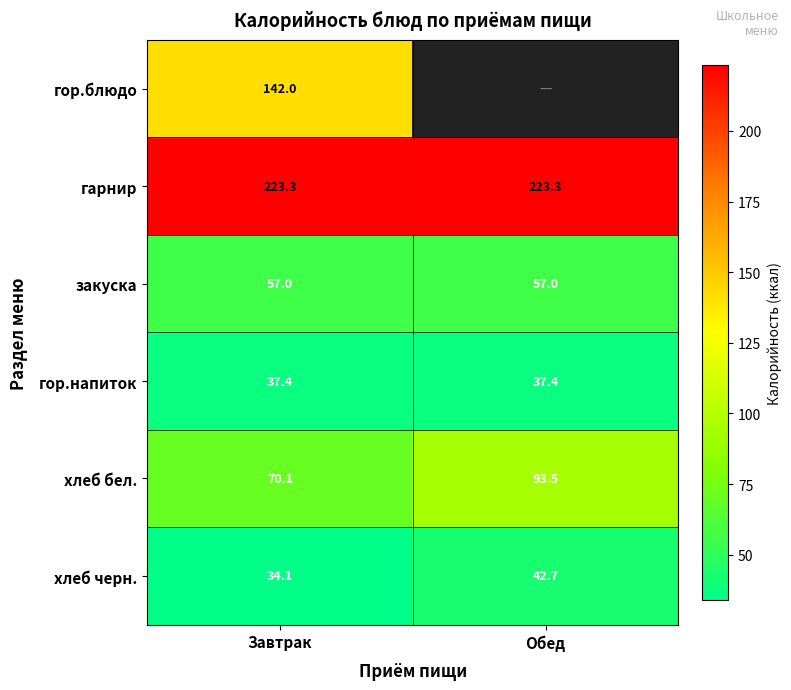

The гор.блюдо series shows 237.1 at Завтрак. True or false?

False